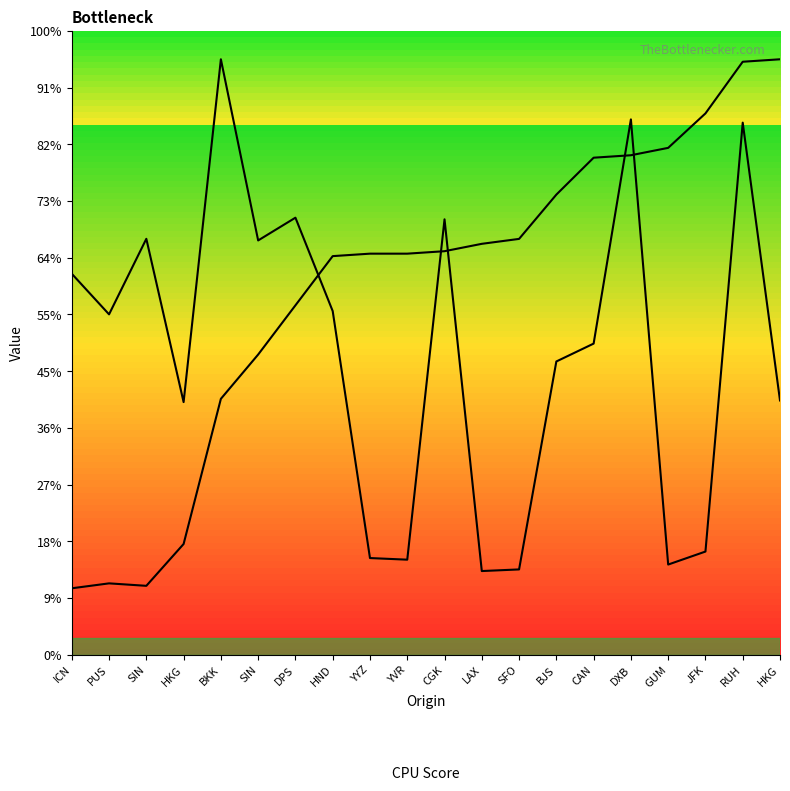

How many times do Time and Flight No cross each other?

5